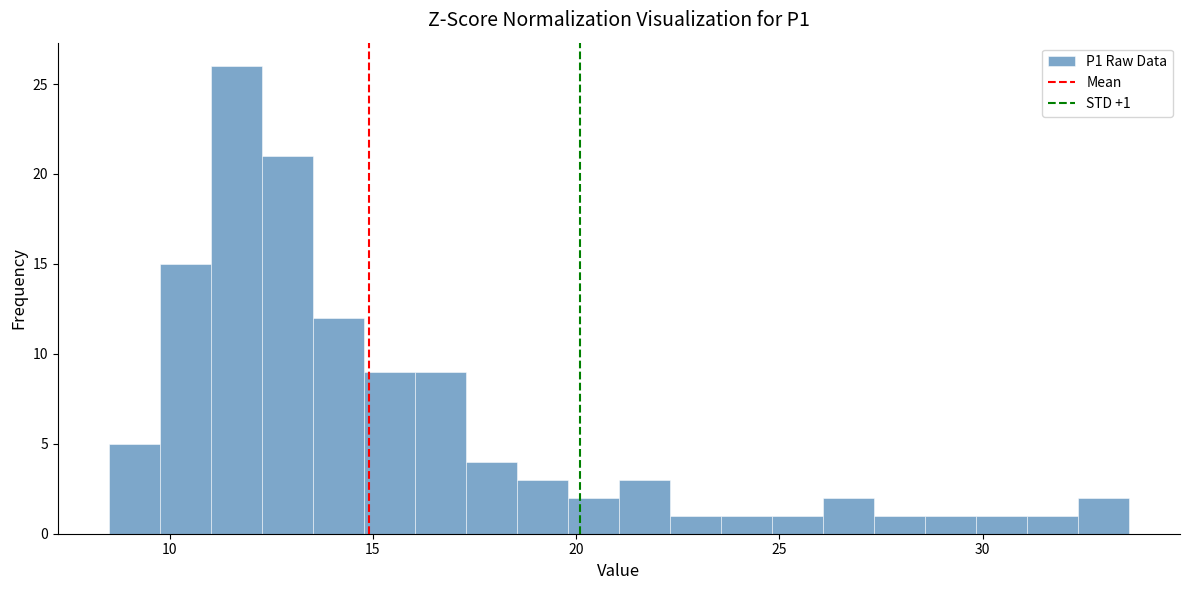

Around what value on the x-axis is the tallest bar? Give the approximate position of its centre, as read against the axis.

11.5